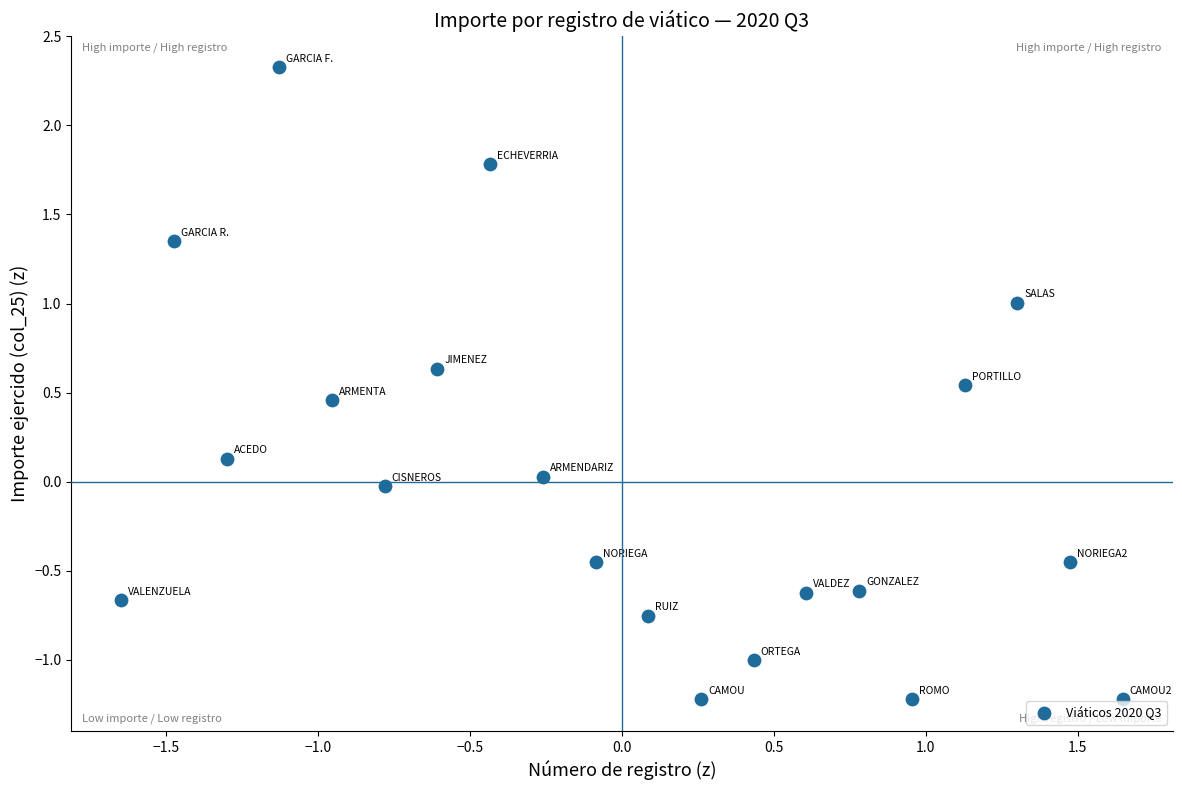

What is the range of X values (max minus min)?

3.3